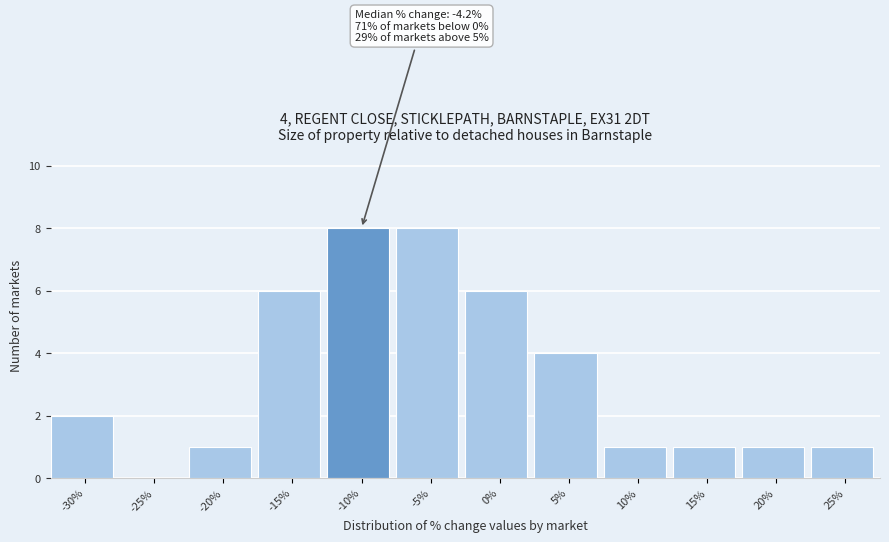

Reading left to right, list all the values displayed in this chart.

-30%=2	-25%=0	-20%=1	-15%=6	-10%=8	-5%=8	0%=6	5%=4	10%=1	15%=1	20%=1	25%=1